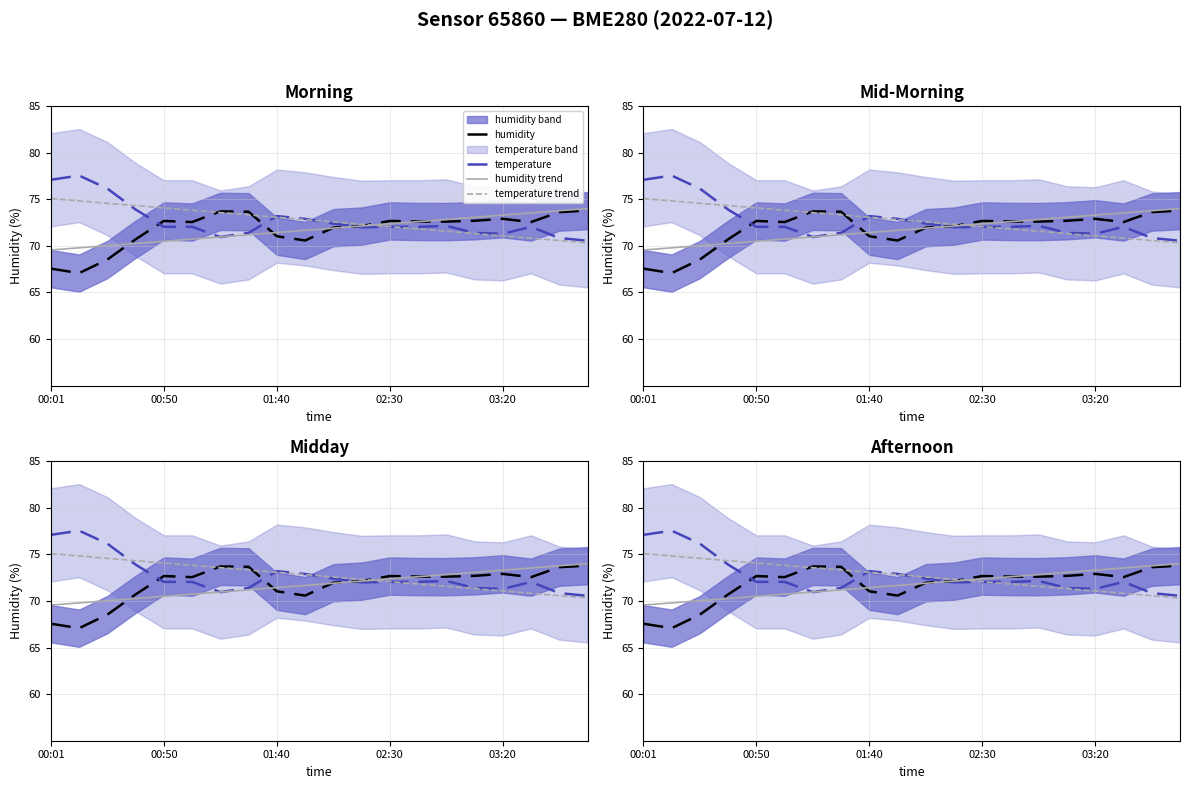

Which series has the largest range (max minus min)?

temperature